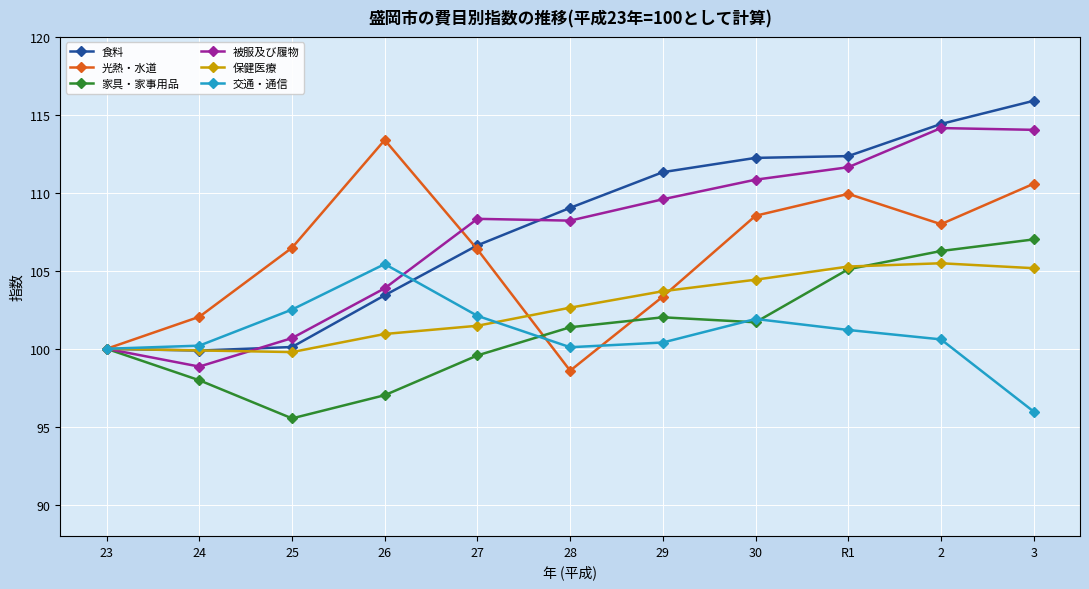

How many data points does each series have?

11